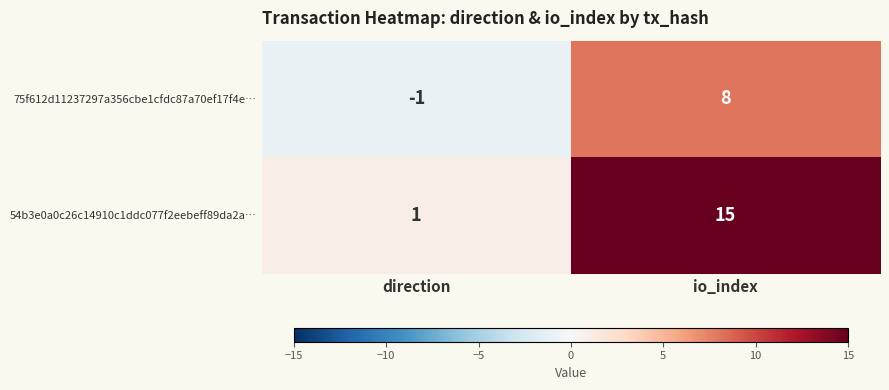

What is the maximum value for 75f612d11237297a356cbe1cfdc87a70ef17f4e…?

8